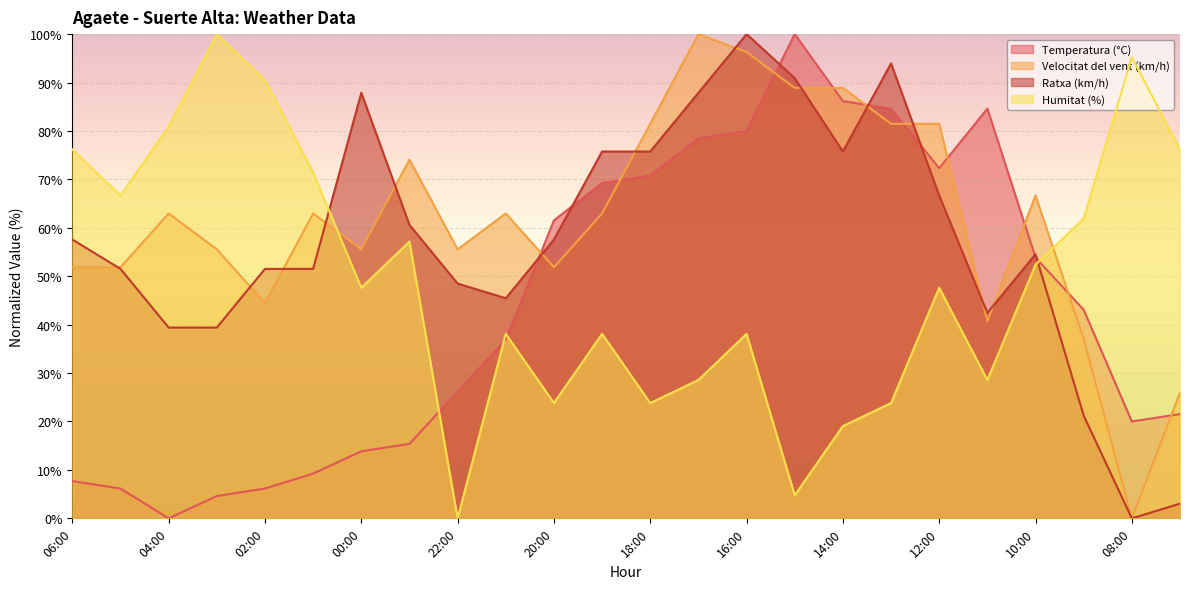

How many lines are shown in the chart?

4